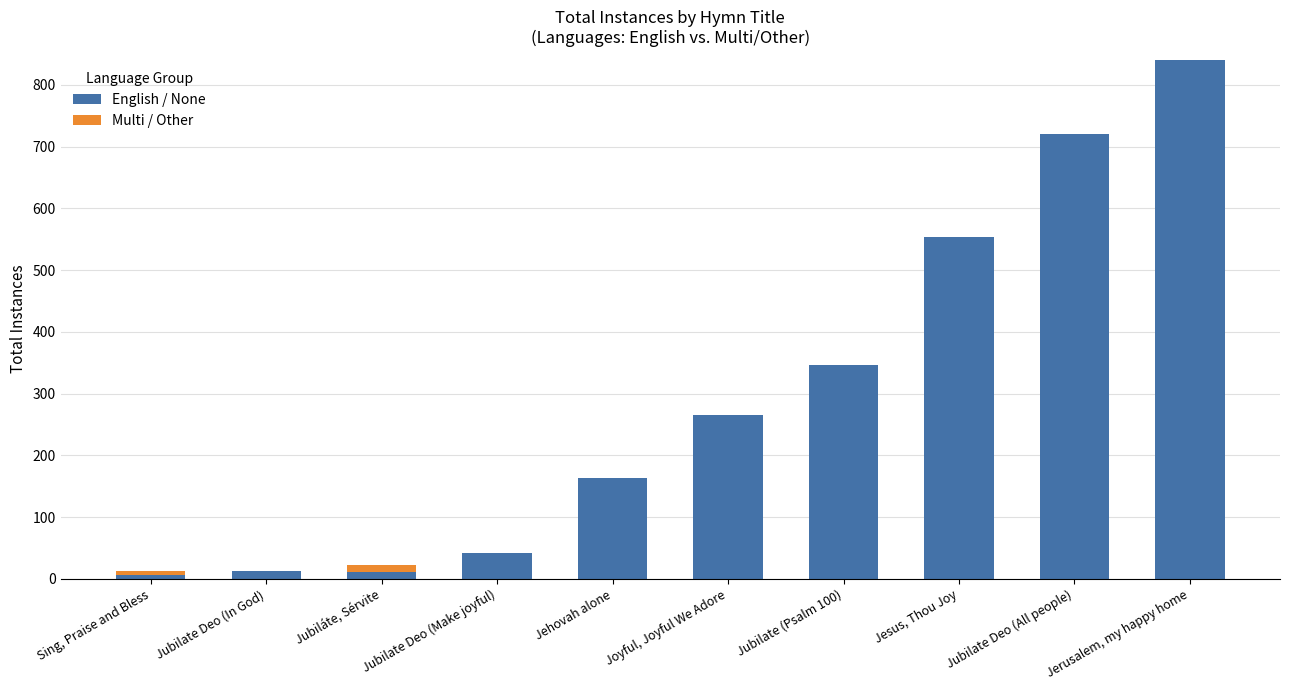

At which category is the sum across all series the highest?

Jerusalem, my happy home